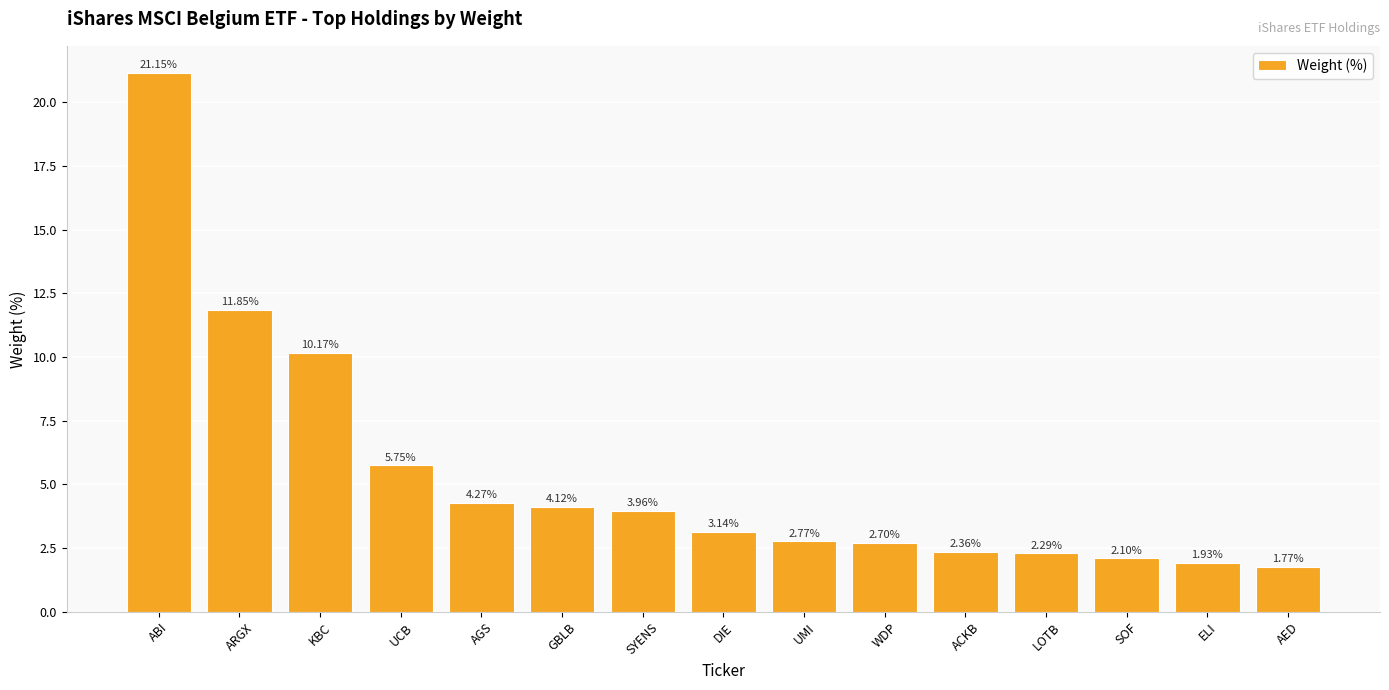

Which has a higher value, KBC or ACKB?

KBC